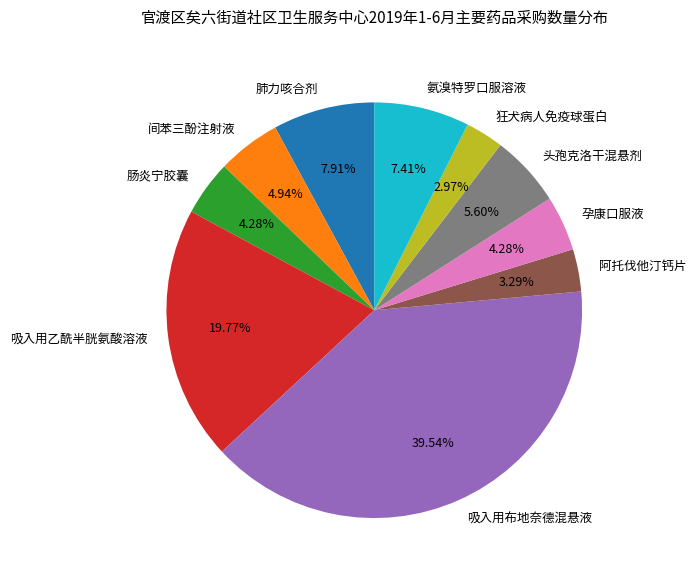

To the nearest percent, what is the difference between the largest and smallest slice percentages?

37%